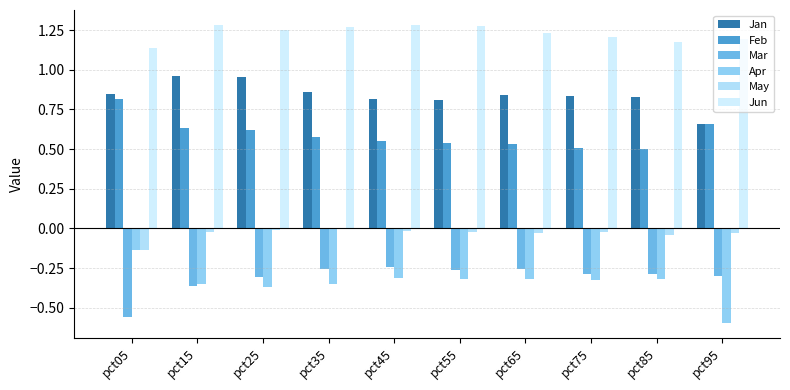

Which category has the highest value in the Feb series?

pct05